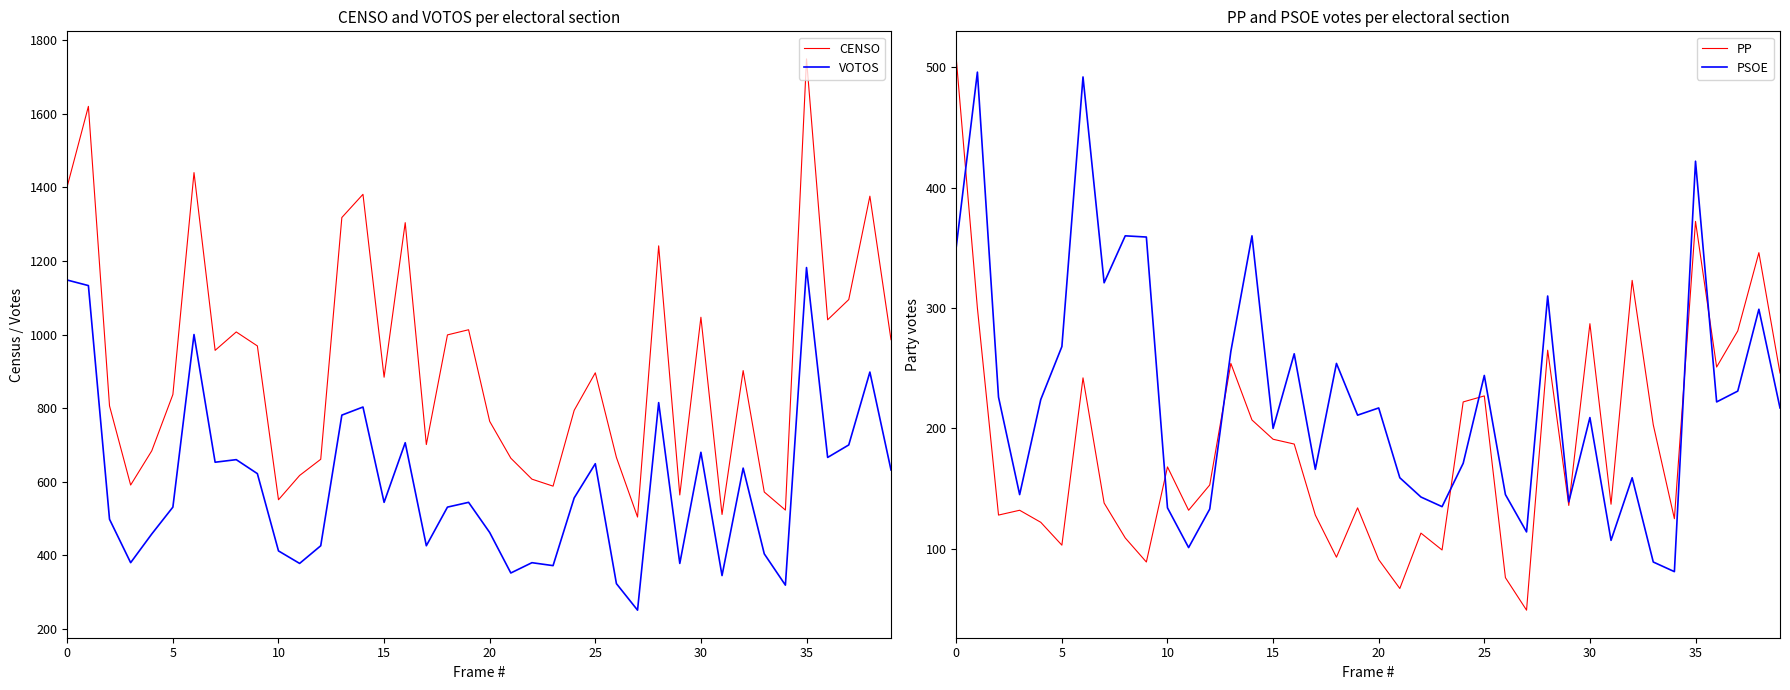

What is the label of the 29th point from the left?

28